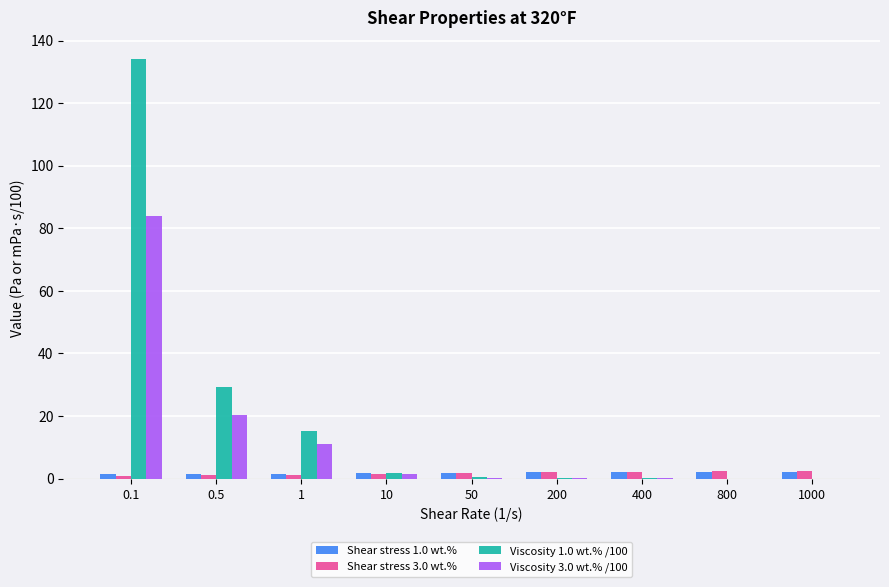

What is the greatest value displayed?

134.2